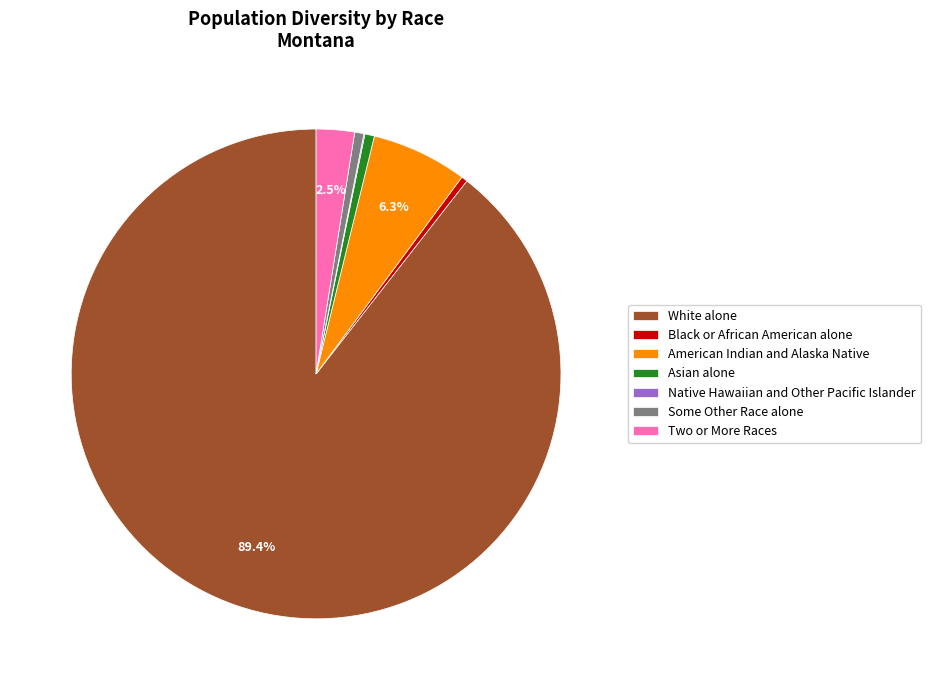

To the nearest percent, what is the average slice percentage?

14%